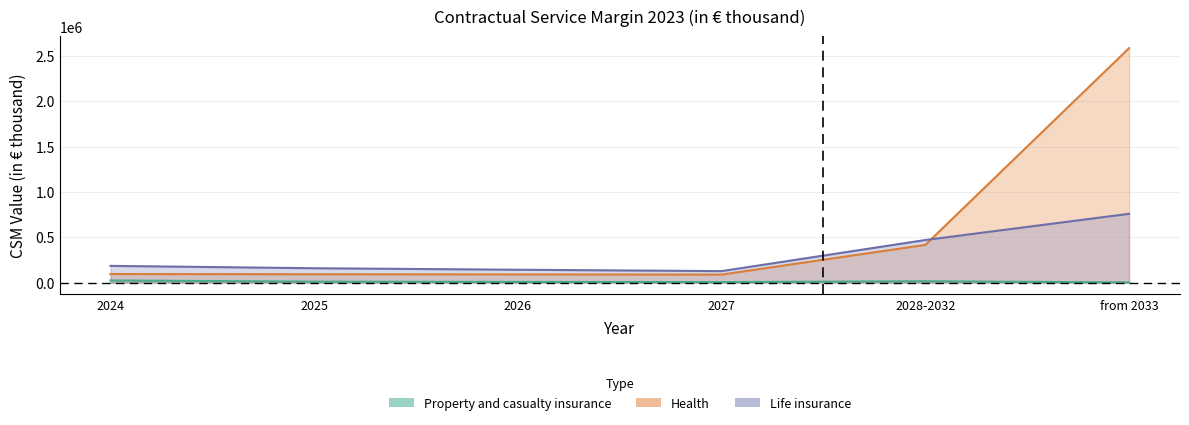

What is the label of the 4th point from the right?

2026